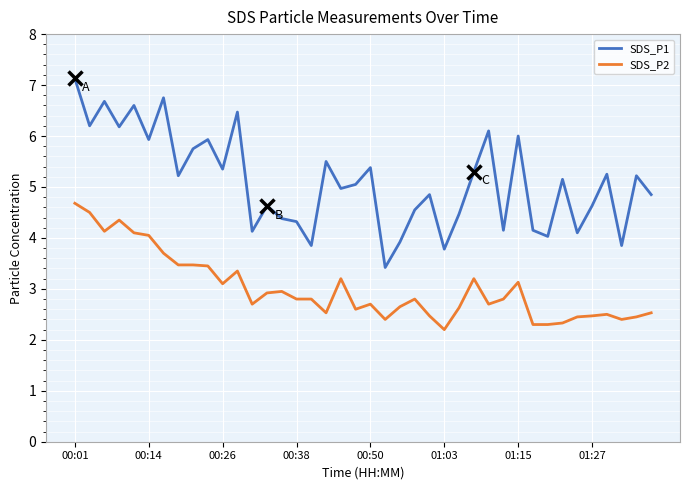

True or false: SDS_P1 and SDS_P2 intersect in this chart.

False